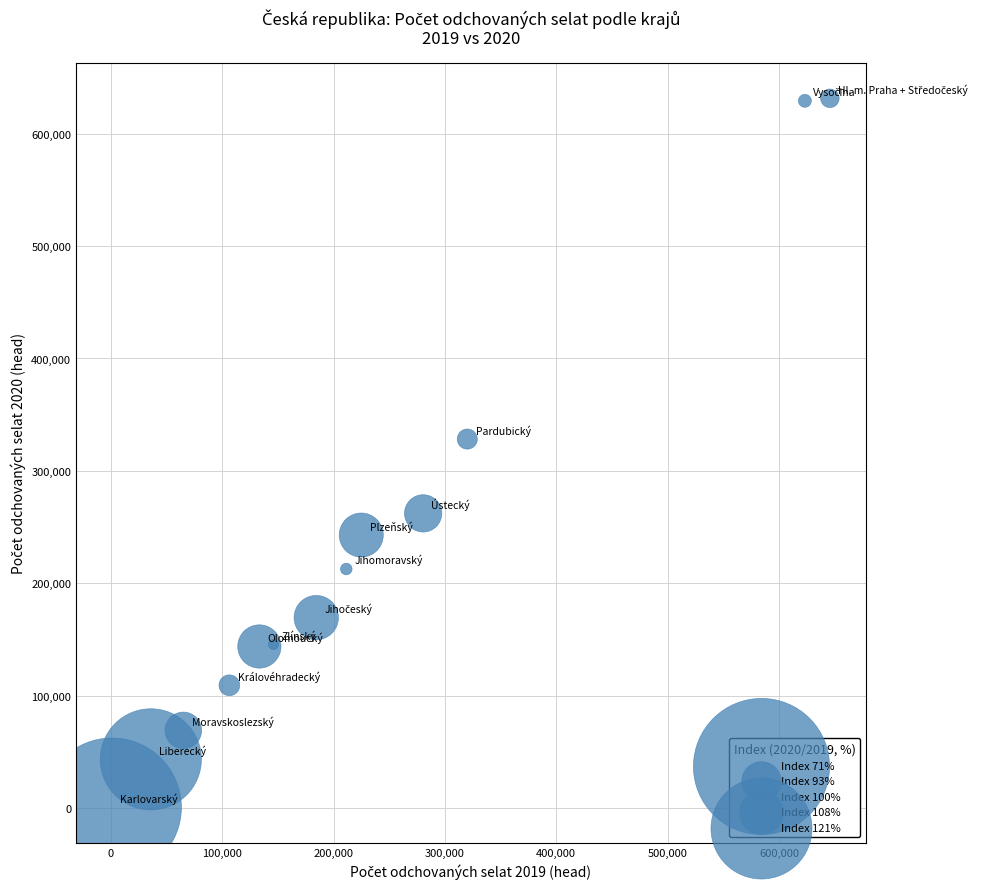

What Y value in the scatter plot is closest to 316076?

328324